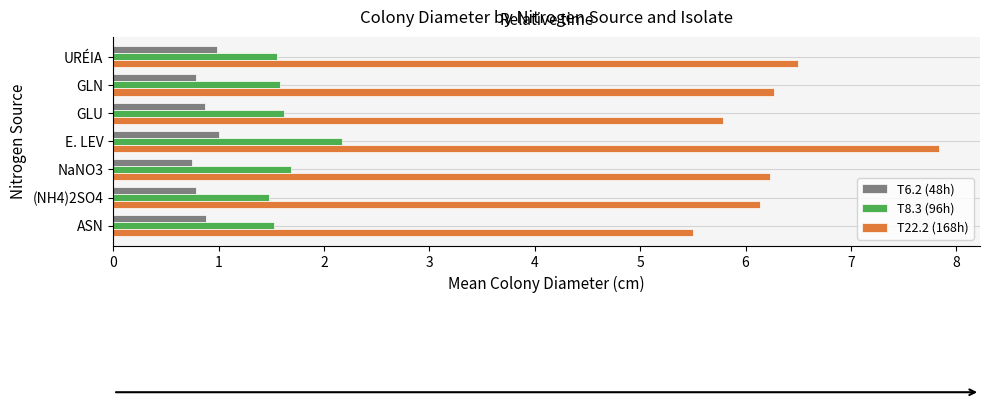

What is the sum of all T22.2 (168h) values?

44.2